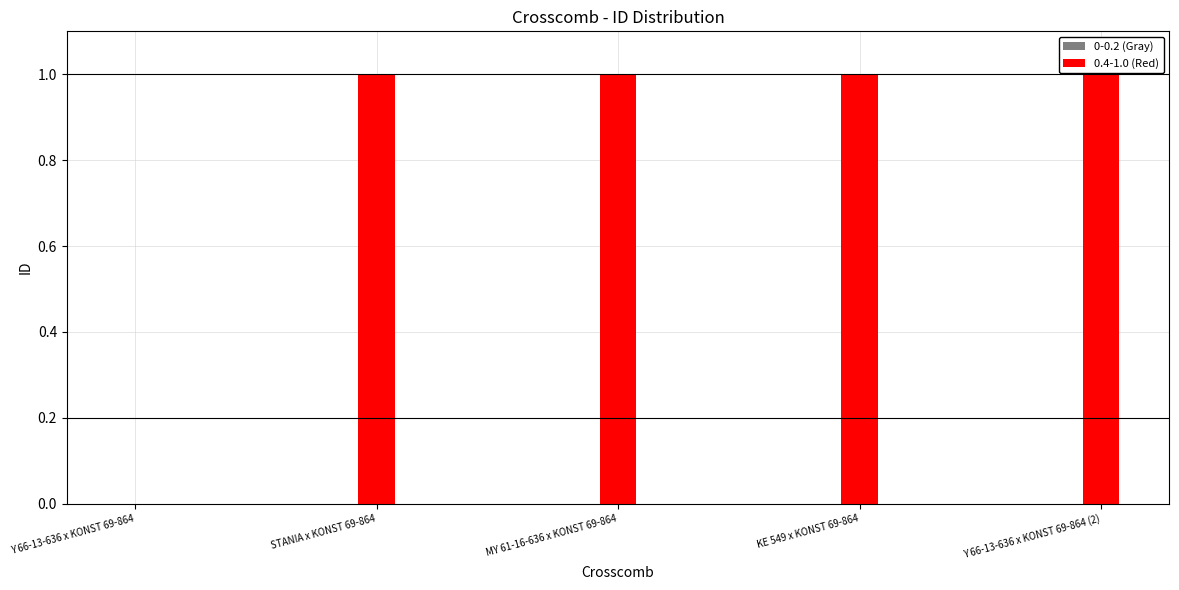

True or false: the data shows 1.0 at KE 549 x KONST 69-864.

True